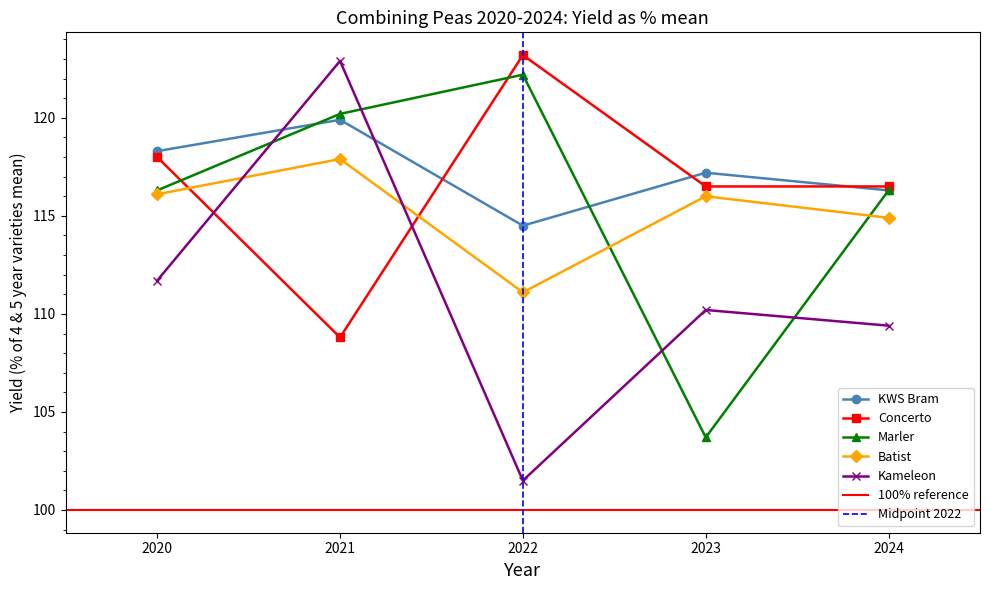

Which category has the lowest value in the Batist series?

2022